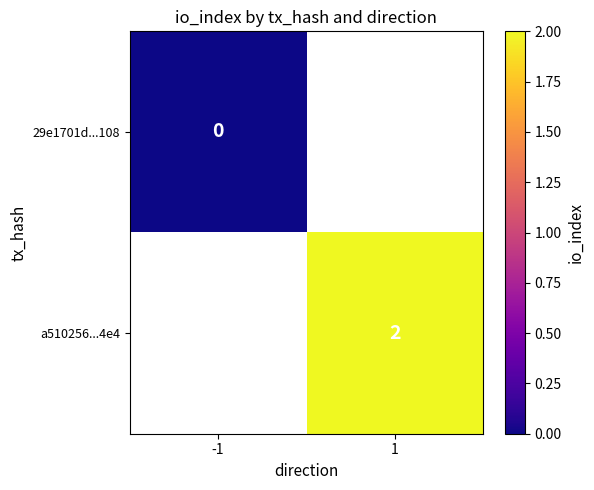

The a510256...4e4 series shows 3 at 1. True or false?

False